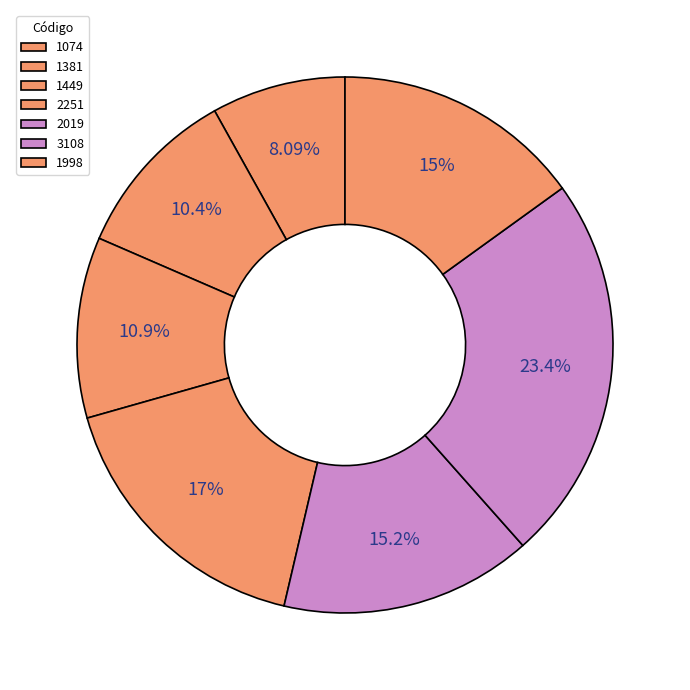

To the nearest percent, what percentage of the pie is 1381?

10%